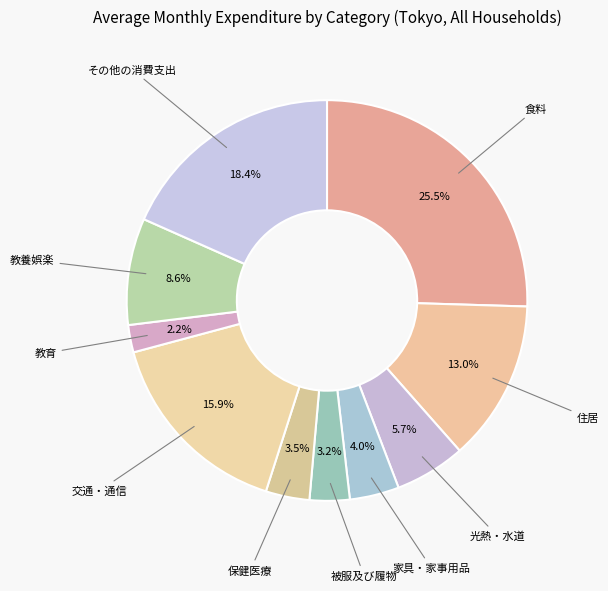

Which slice is the smallest?

教育